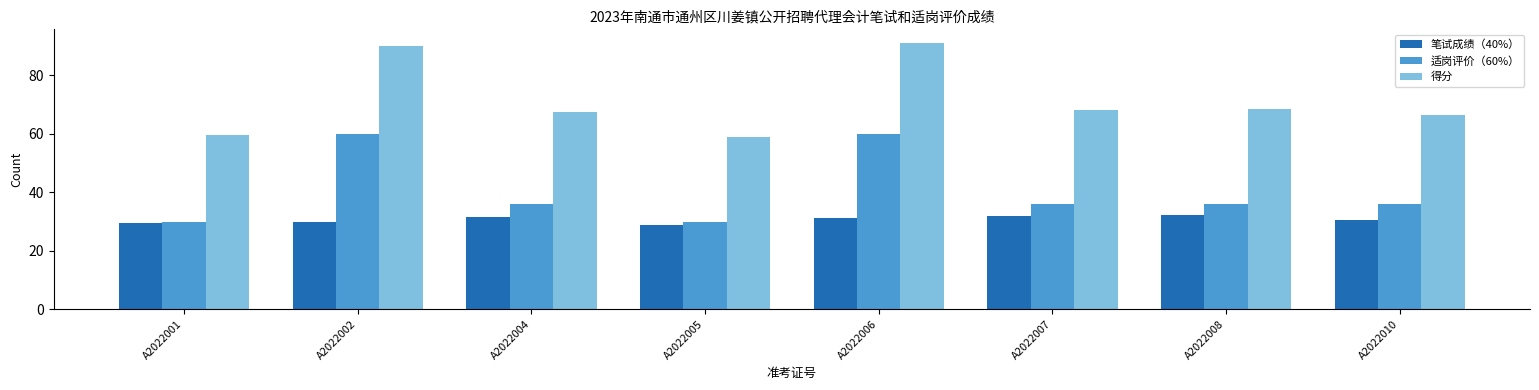

How many categories are shown in the chart?

8